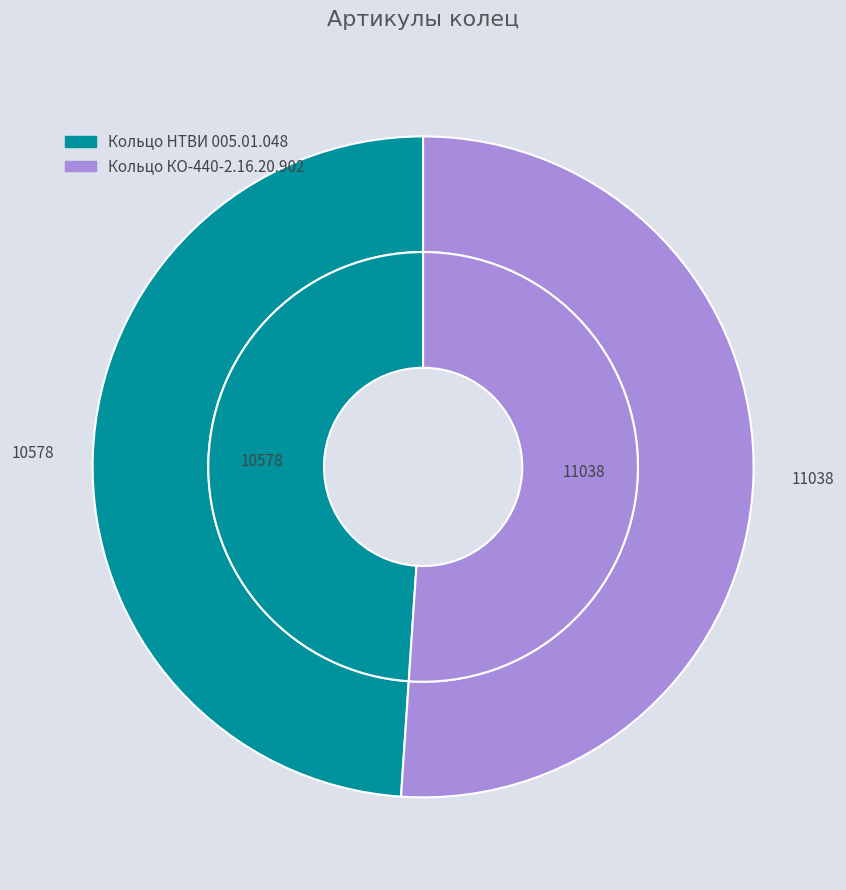

Does Кольцо КО-440-2.16.20.902 account for over 50% of the chart?

Yes